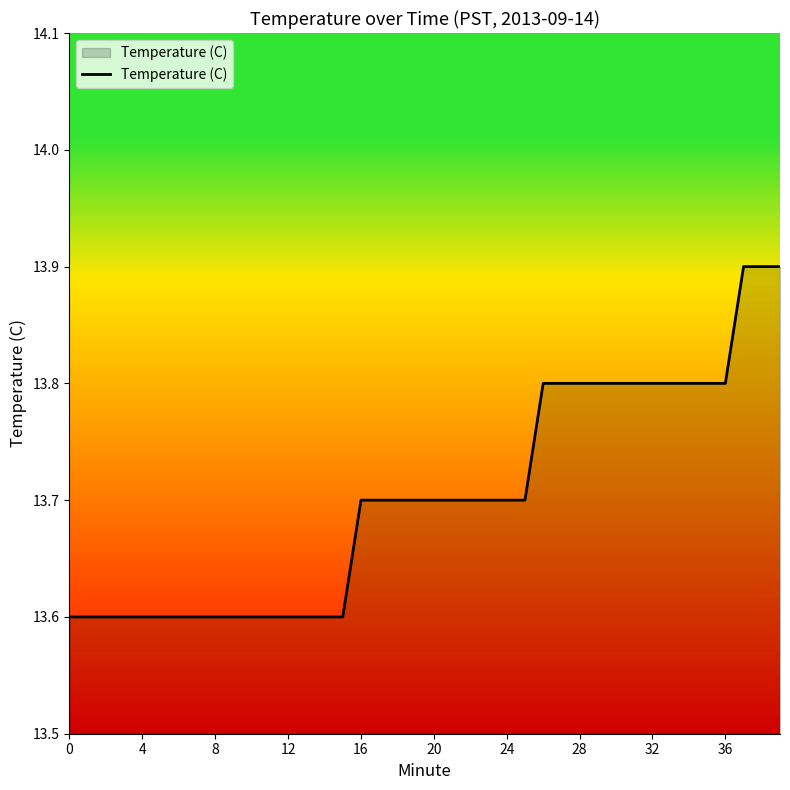

What is the greatest value displayed?

13.9